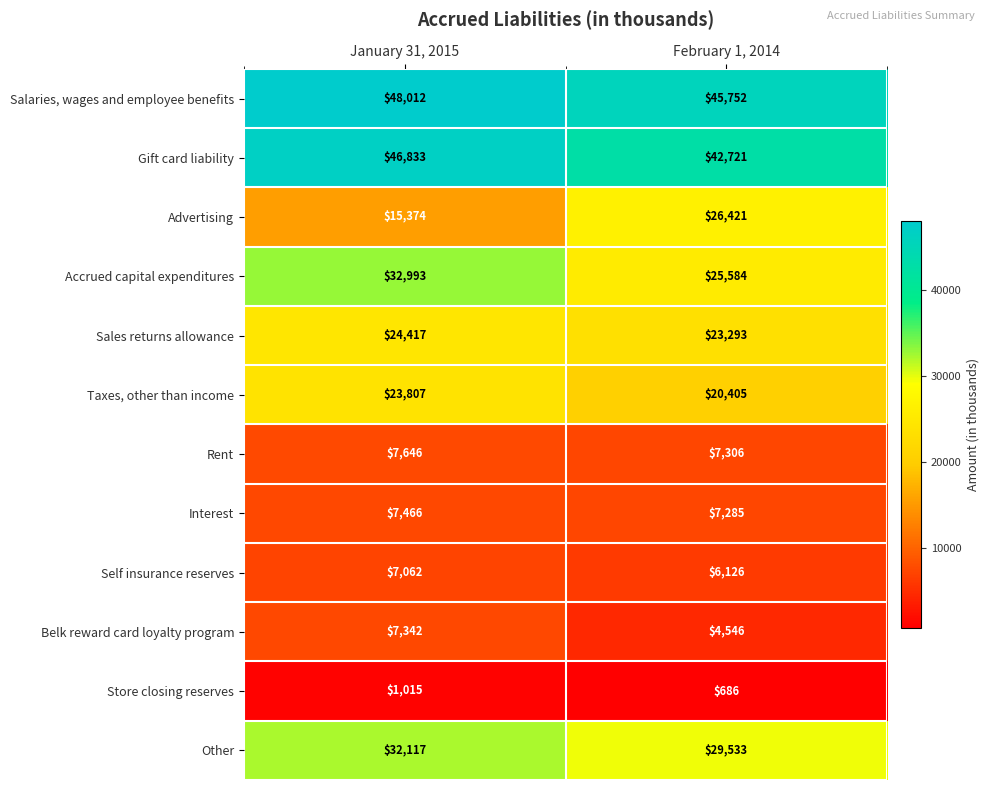

Read the Belk reward card loyalty program value at February 1, 2014.

4546